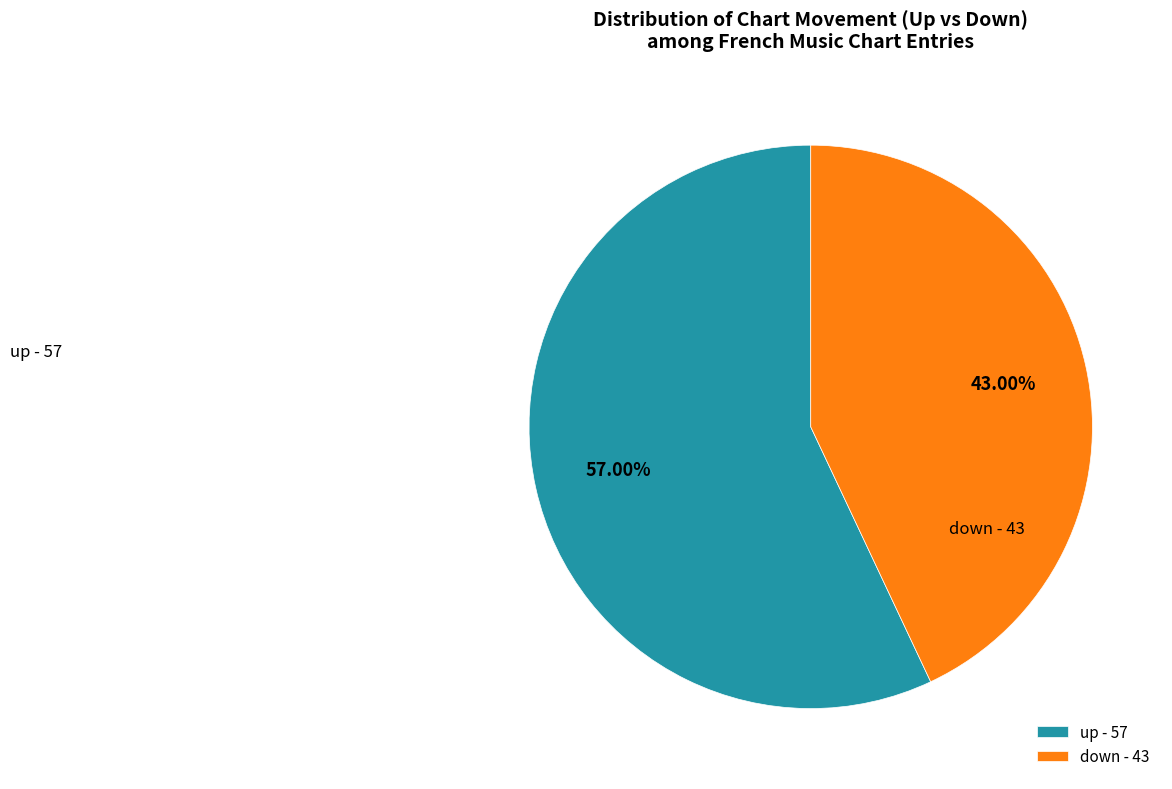

How many slices are in this pie chart?

2